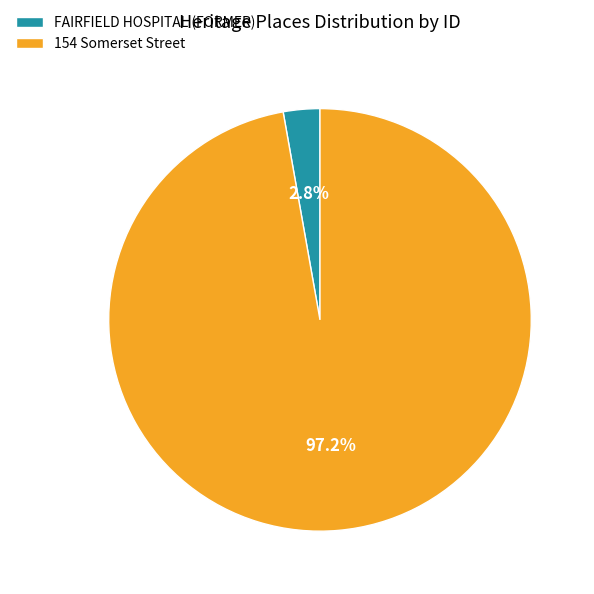

True or false: 154 Somerset Street accounts for 97% of the total.

True